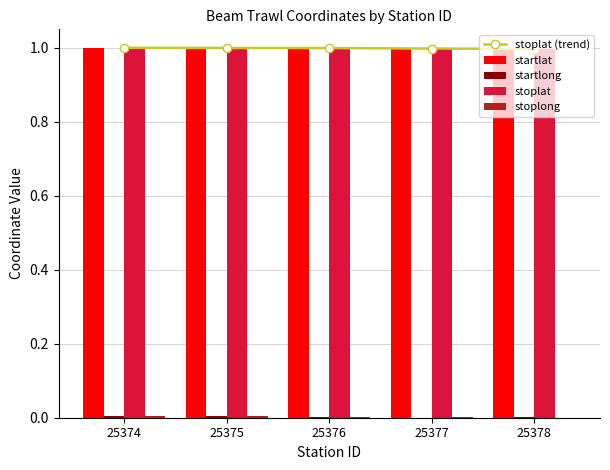

What is the approximate value of stoplat (trend) at 25375?

1.0